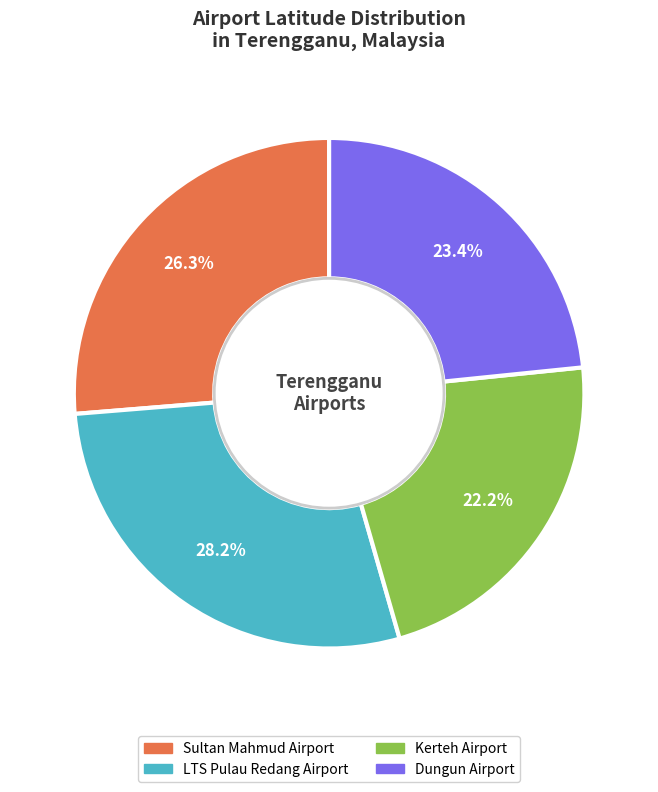

What percentage is the LTS Pulau Redang Airport slice, to the nearest percent?

28%